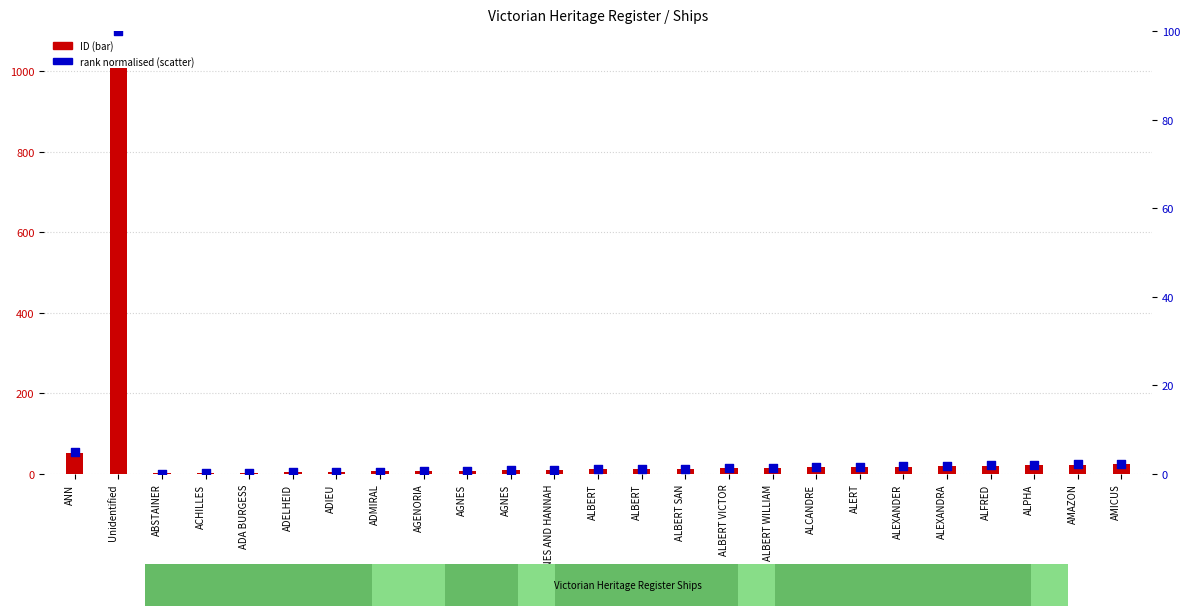

Is the value of ID at ALPHA greater than the value of rank (normalised) at ALBERT?

Yes